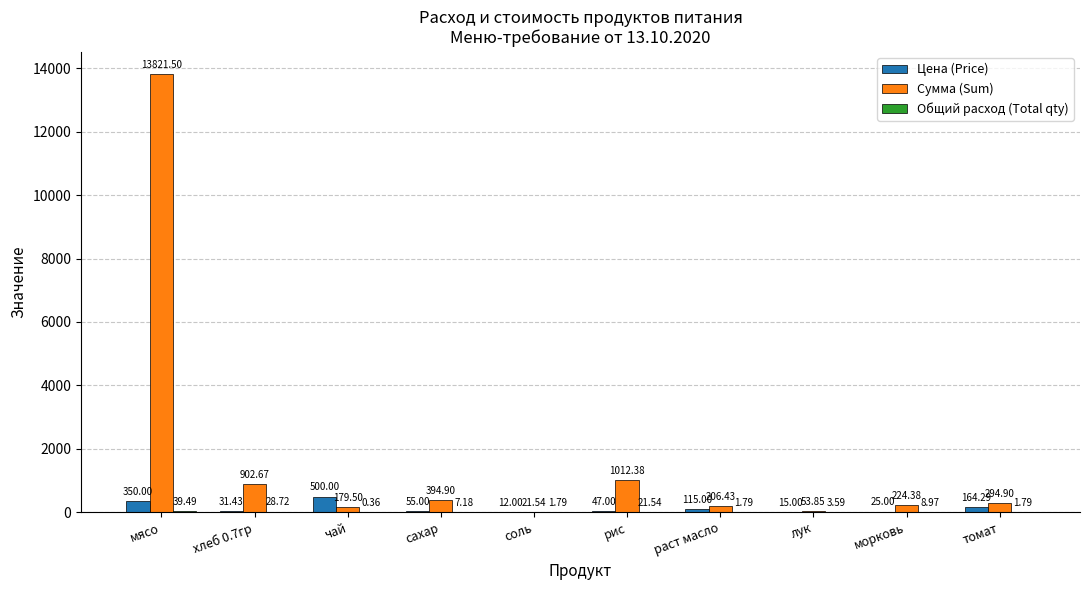

Which series changed the most between мясо and сахар?

Сумма (Sum)